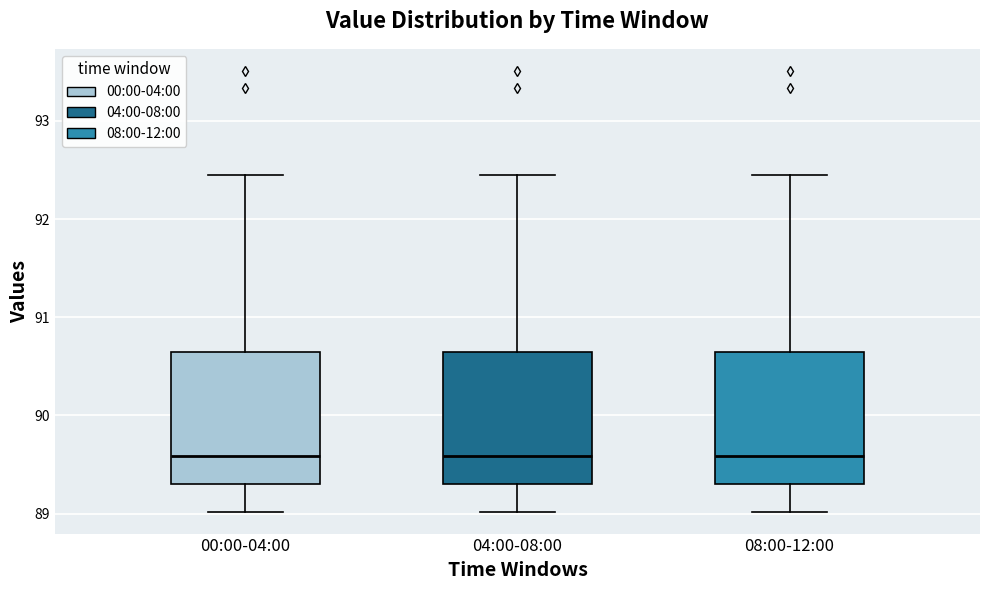

Reading left to right, transcribe this box plot: for each box, give where its median line is, the range the box spans, and where its two whiskers end, as read against the y-axis. The values are not printed on the chart, so give them approximately, as read against the axis.

00:00-04:00: median 89.6, box 89.3 to 90.6, whiskers 89.0 to 92.5
04:00-08:00: median 89.6, box 89.3 to 90.6, whiskers 89.0 to 92.5
08:00-12:00: median 89.6, box 89.3 to 90.6, whiskers 89.0 to 92.5